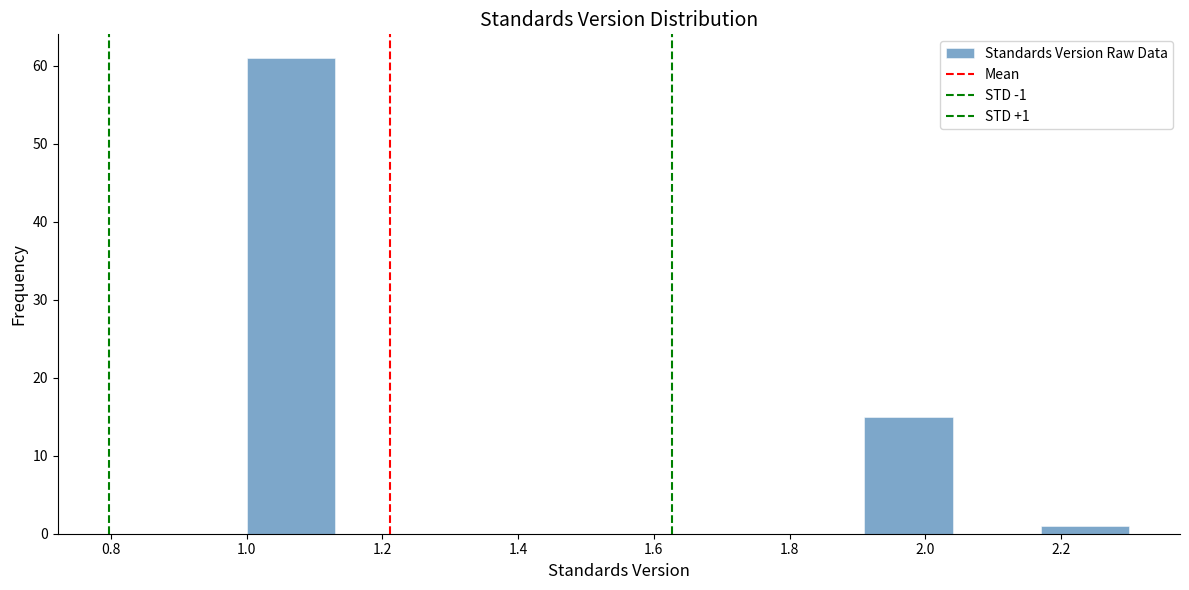

Over which range of the x-axis is the bar tallest?

1.00 to 1.13